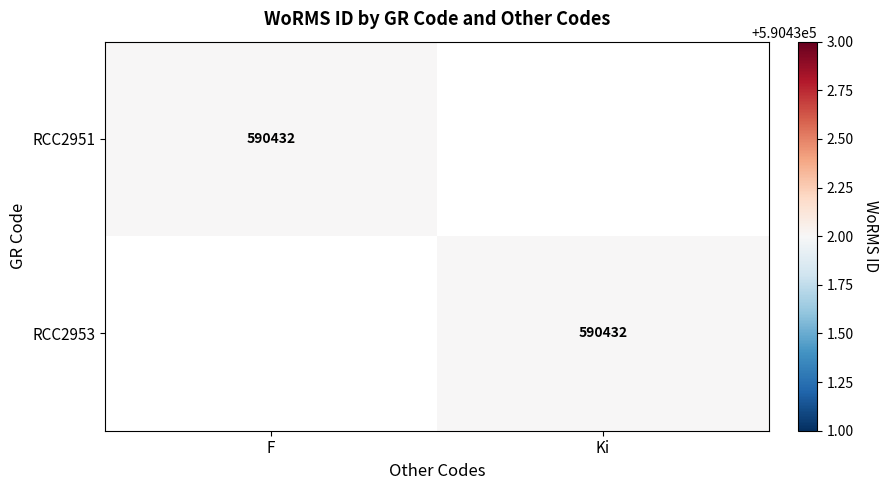

The RCC2953 series shows 242291 at Ki. True or false?

False